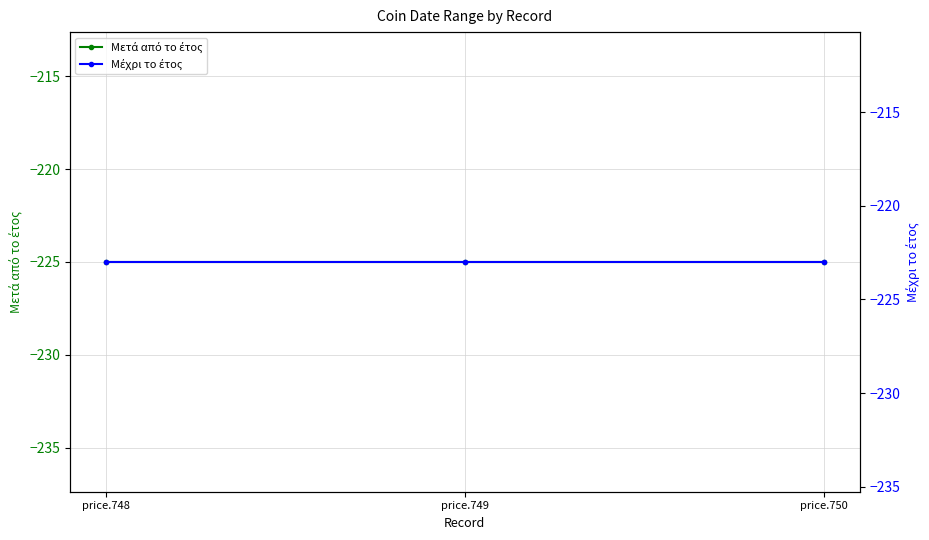

Reading left to right, what are all the values shown in this chart?

Μετά από το έτος: price.748=-225	price.749=-225	price.750=-225
Μέχρι το έτος: price.748=-223	price.749=-223	price.750=-223